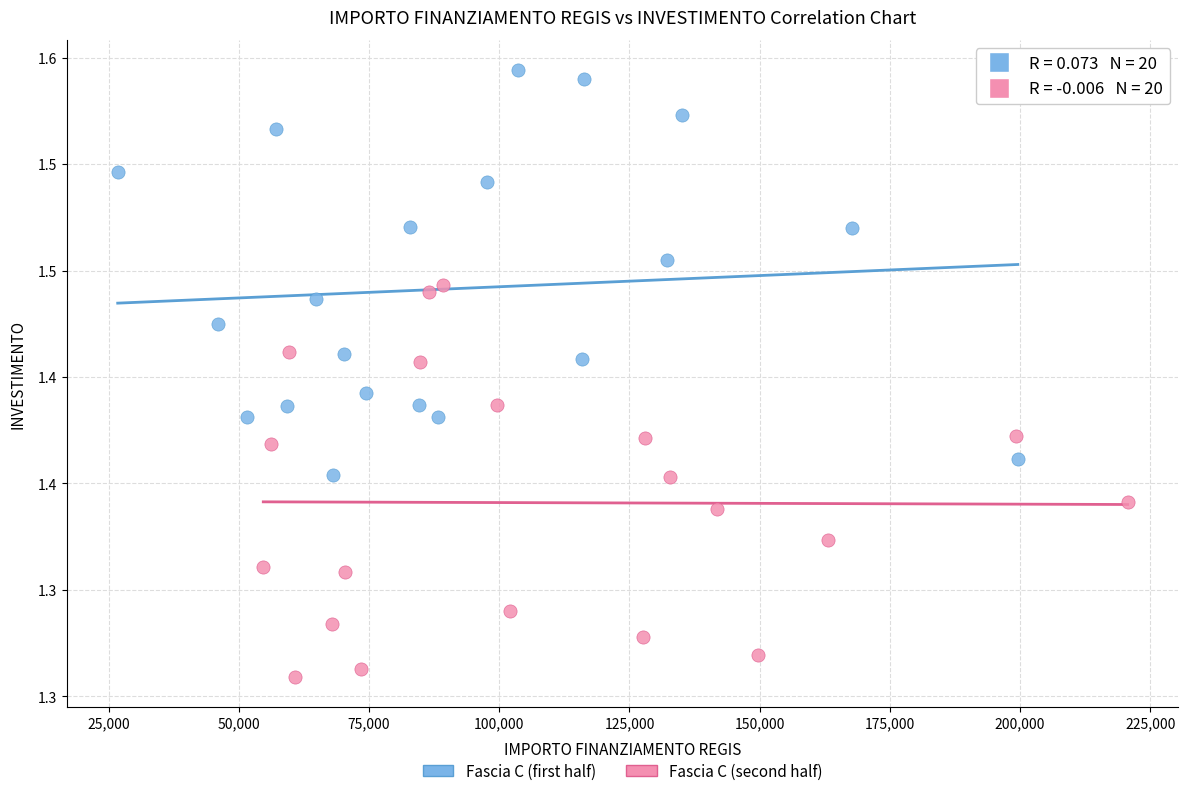

Which series has the largest Y range (max minus min)?

Fascia C (first half)